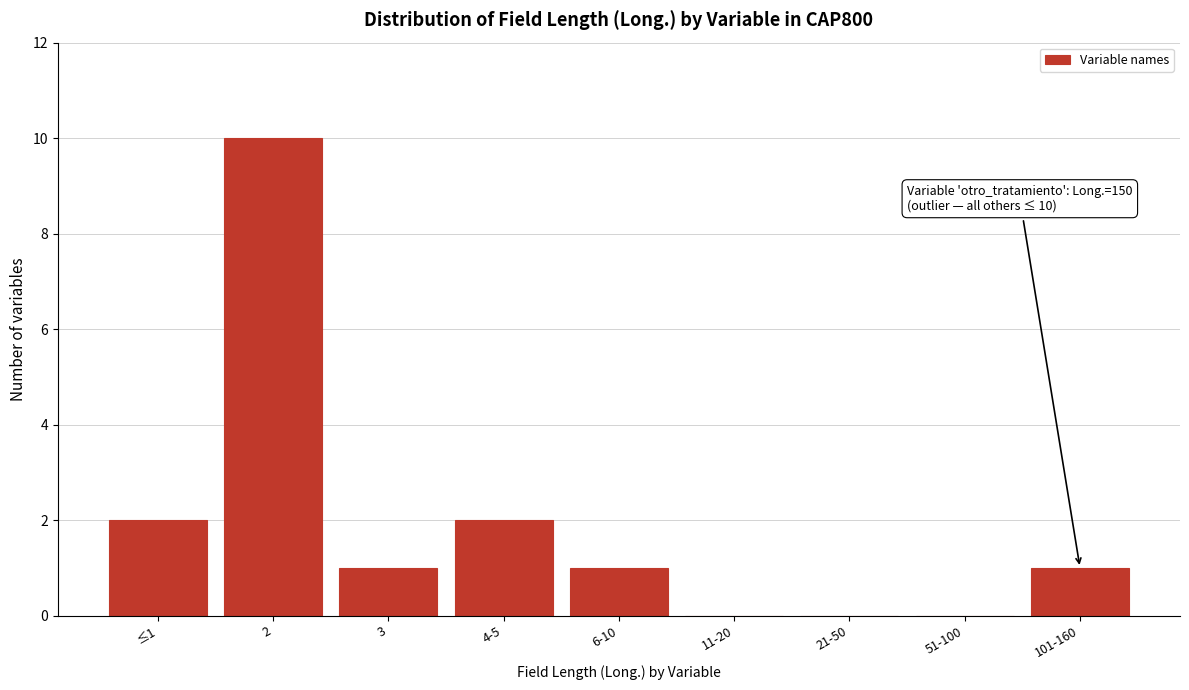

Reading right to left, extract all data points from this chart.

101-160=1	51-100=0	21-50=0	11-20=0	6-10=1	4-5=2	3=1	2=10	≤1=2